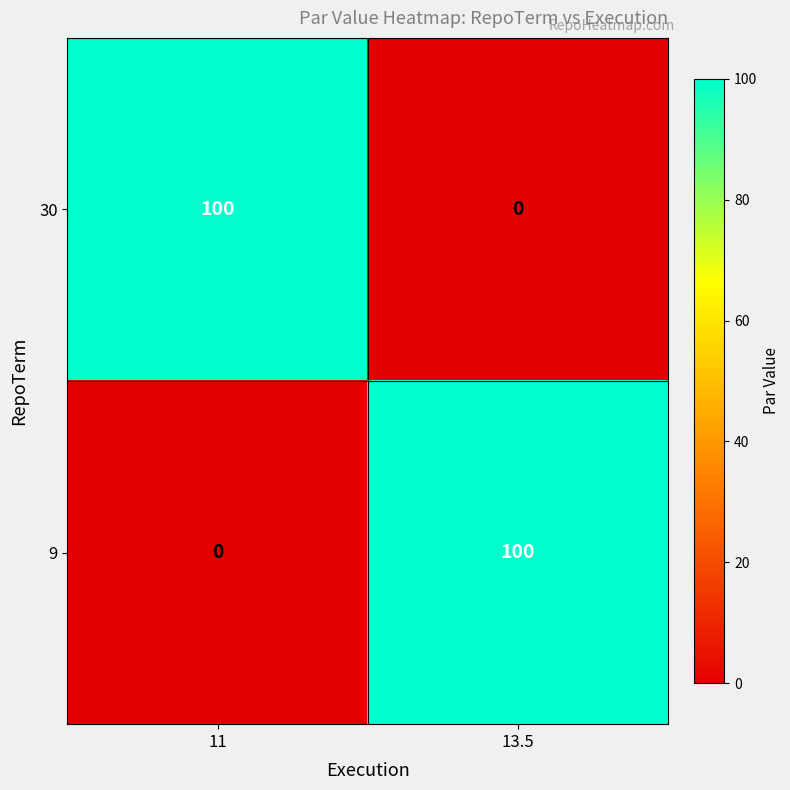

What is the sum of the 30 values at 11 and 13.5?

100